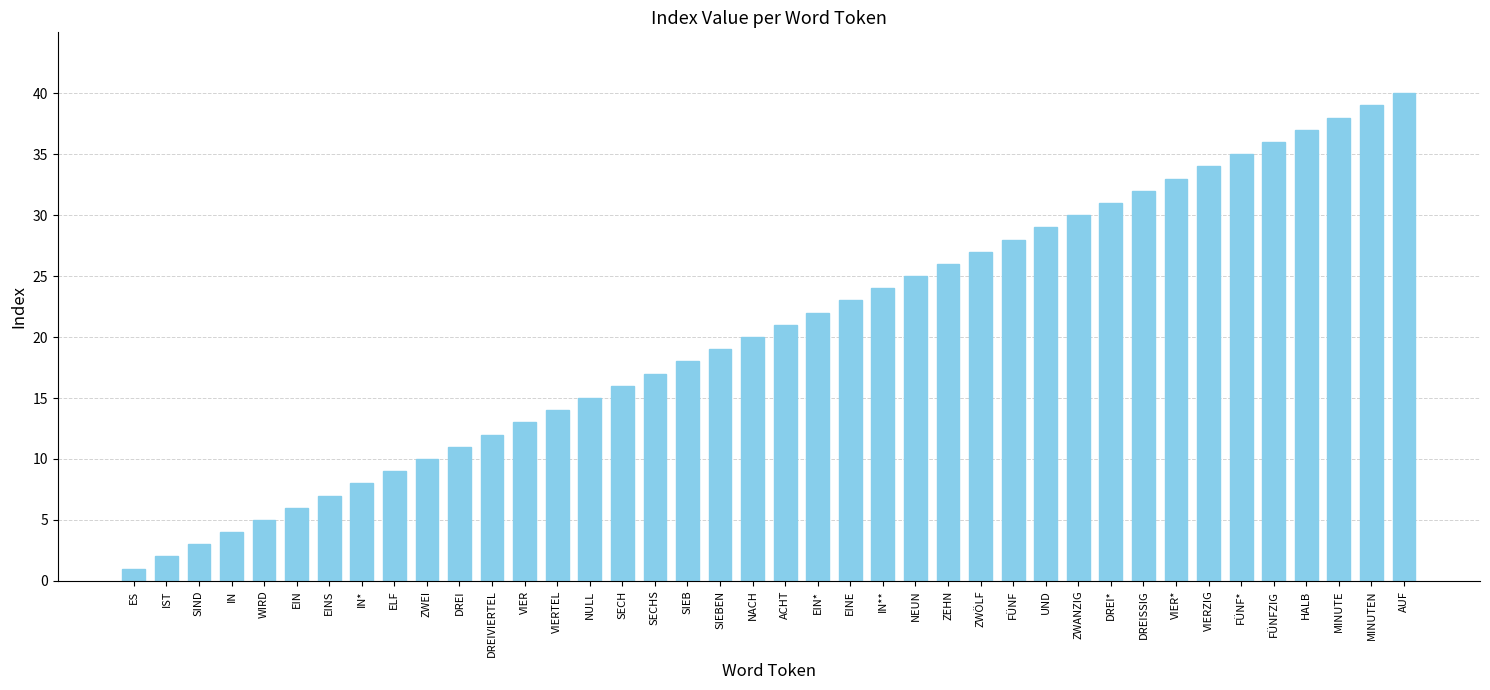

What position from the right is FÜNF?

13